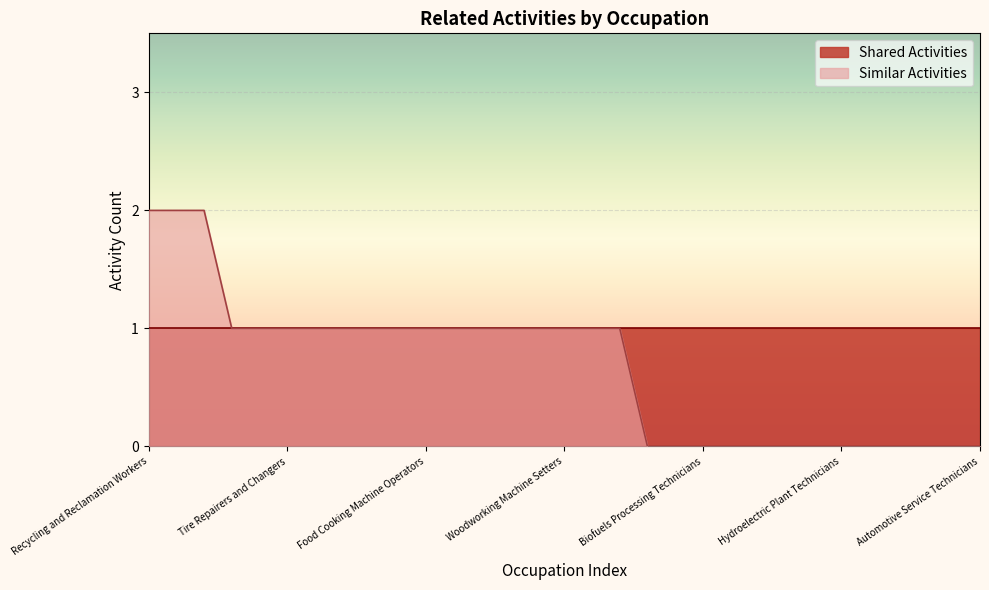

Rank the series by their maximum value, from highest to lowest.

Similar Activities, Shared Activities